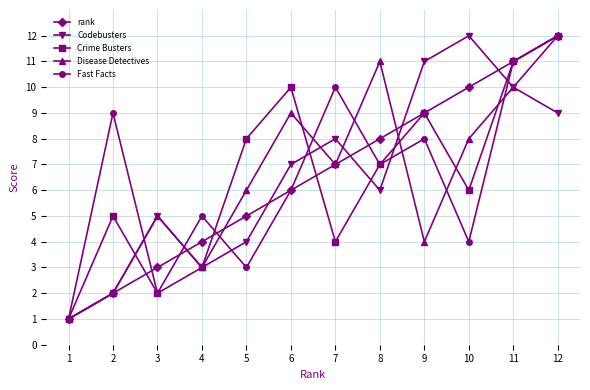

Which series changed the most between 9 and 11?

Disease Detectives